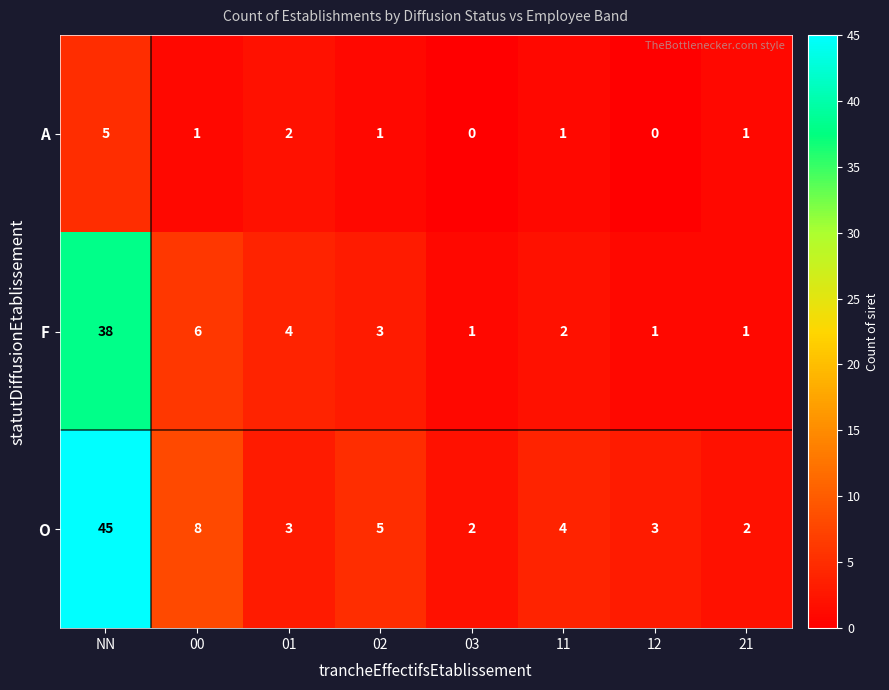

True or false: A has a value of 0 at 03.

True